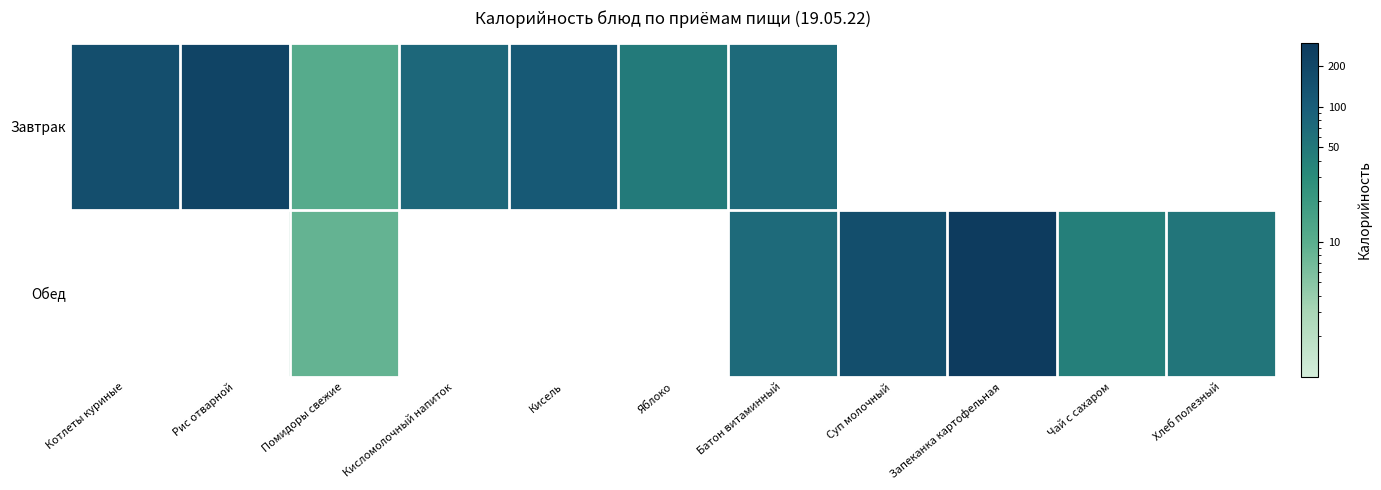

Rank the series by their maximum value, from lowest to highest.

Завтрак, Обед